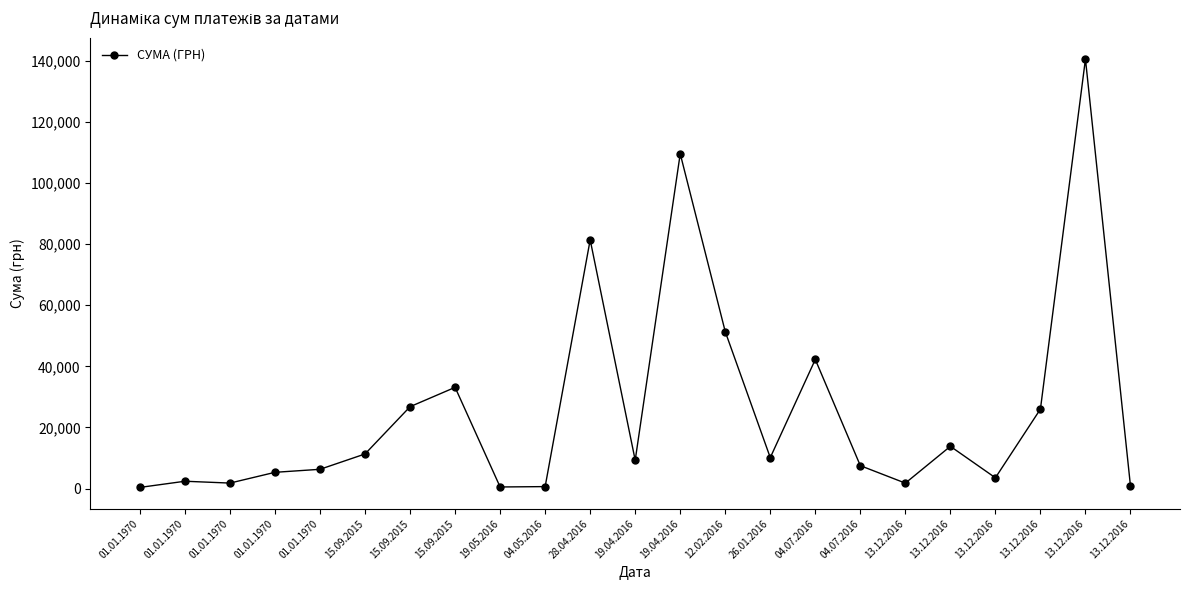

How many categories are shown in the chart?

23